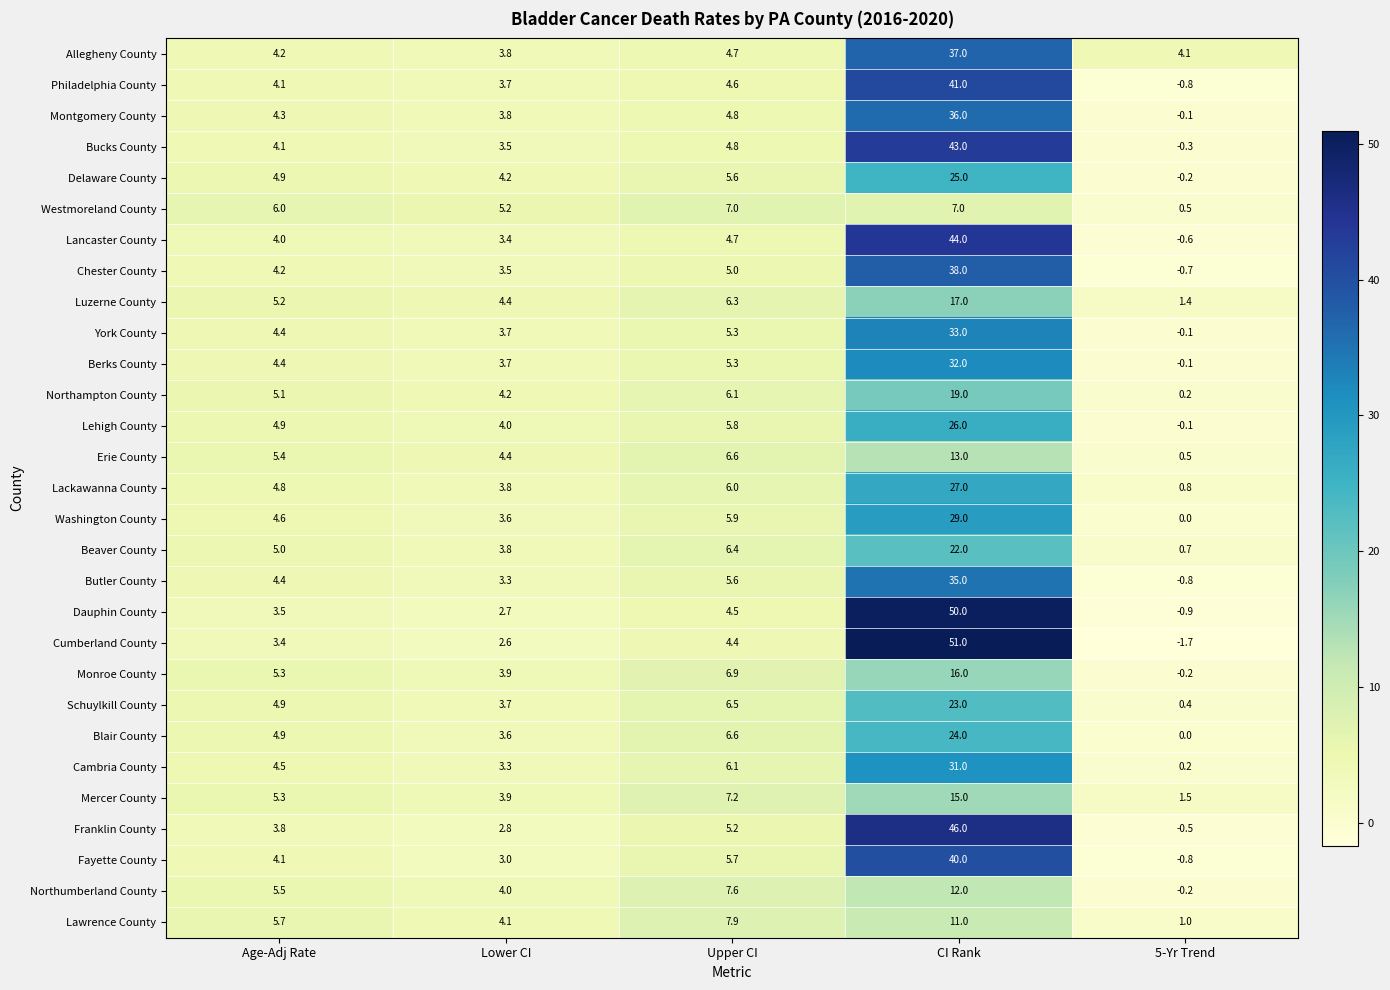

What is the total value across all series at Age-Adj Rate?

134.9